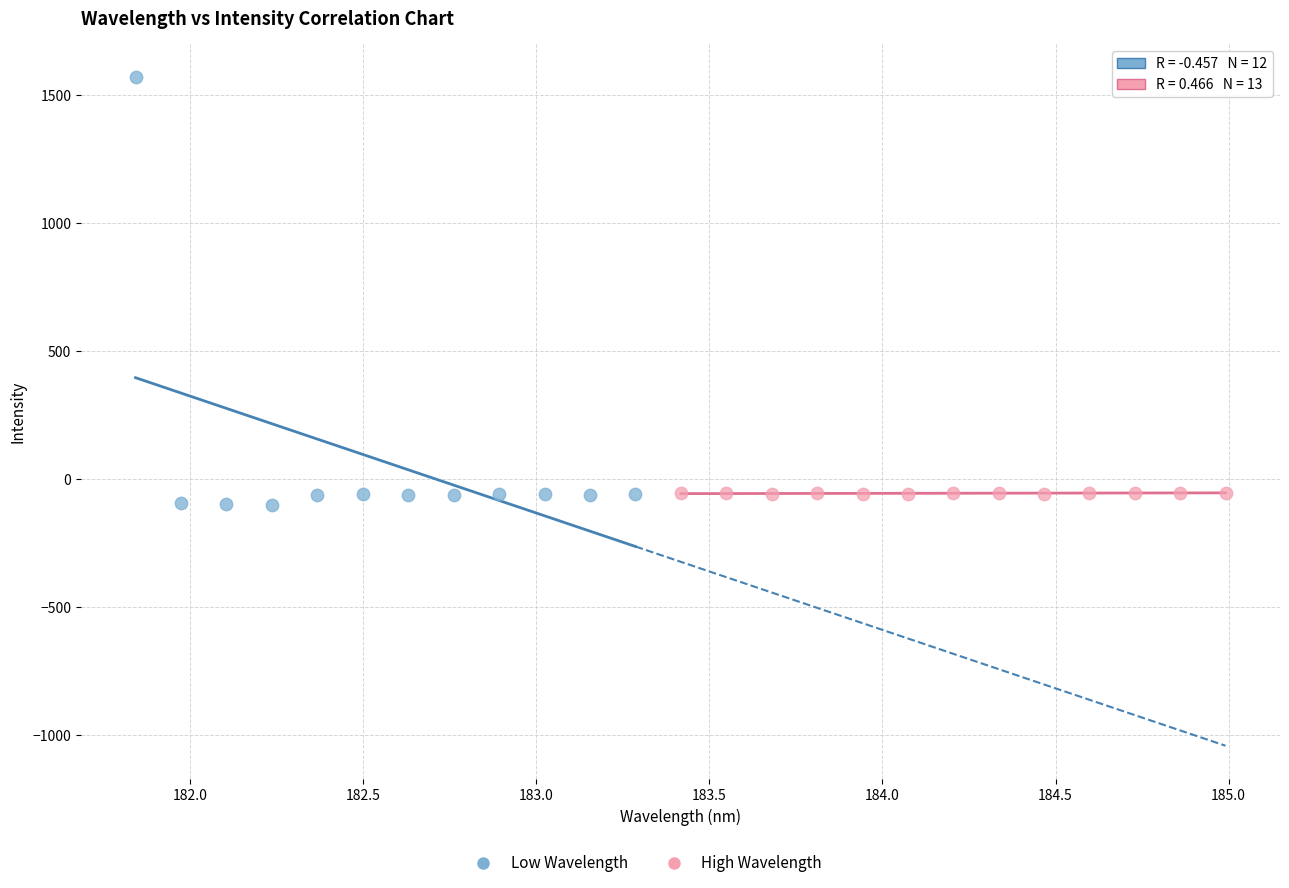

Which series reaches the minimum Y coordinate?

Low Wavelength